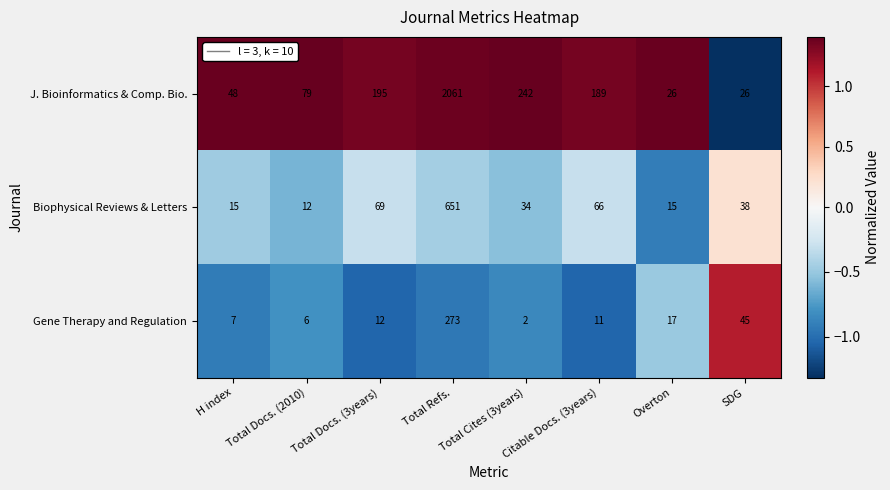

What is the difference between the second highest and second lowest values in the Biophysical Reviews & Letters series?

54